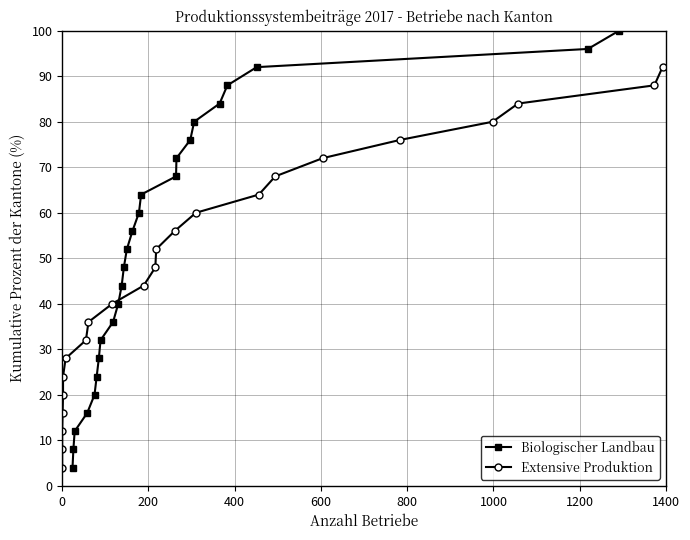

True or false: Extensive Produktion has more than 2 interior local peaks.

False